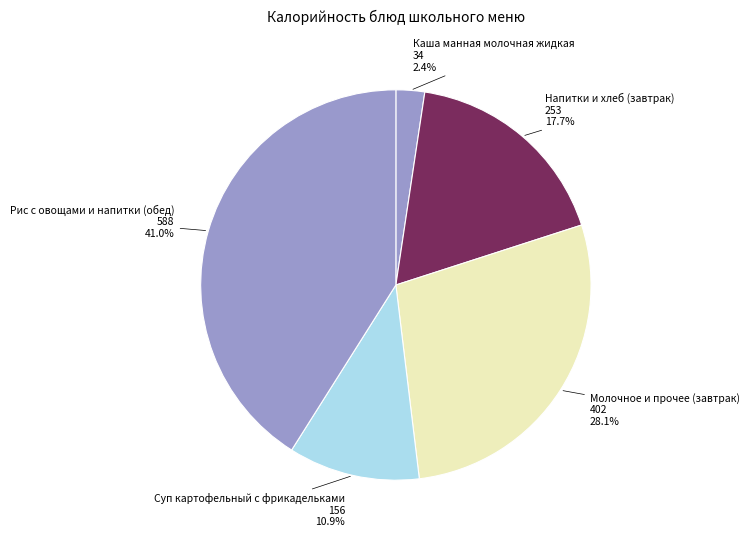

Combined, do Рис с овощами и напитки (обед) and Молочное и прочее (завтрак) account for over 50%?

Yes